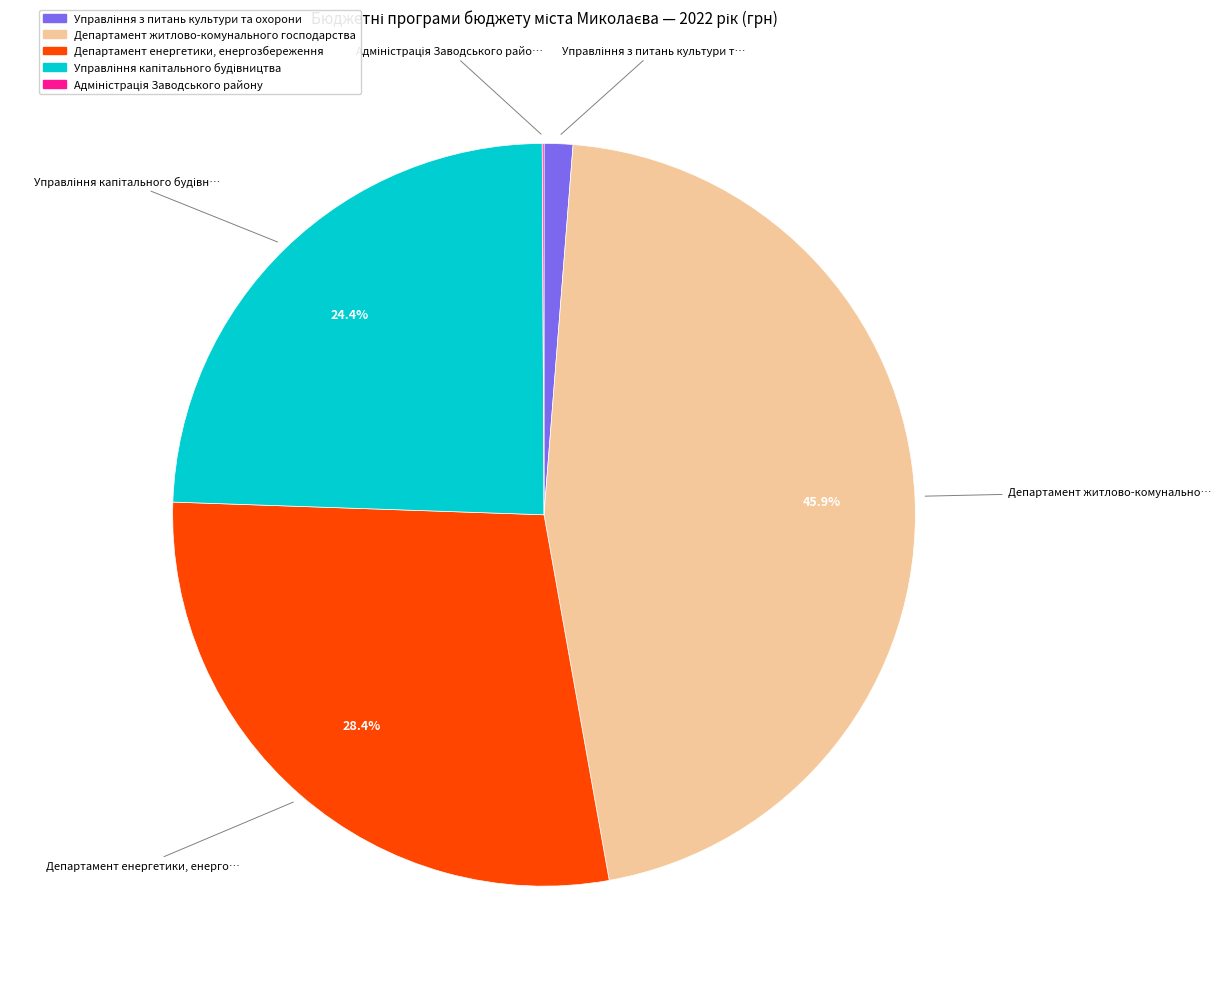

Which category has the biggest portion of the pie?

Департамент житлово-комунального господарства